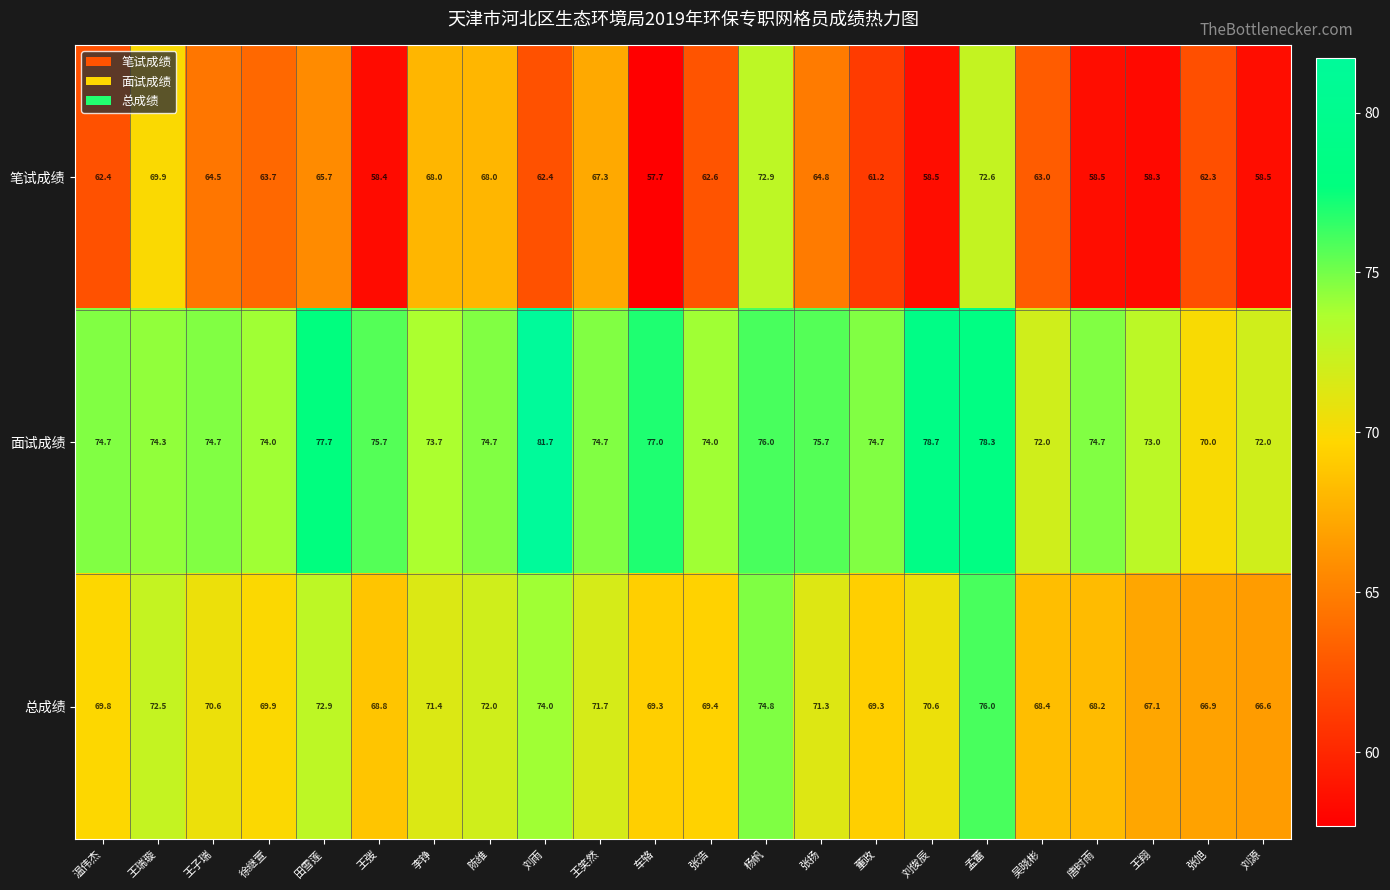

What is the approximate value of 面试成绩 at 陈维?

74.7